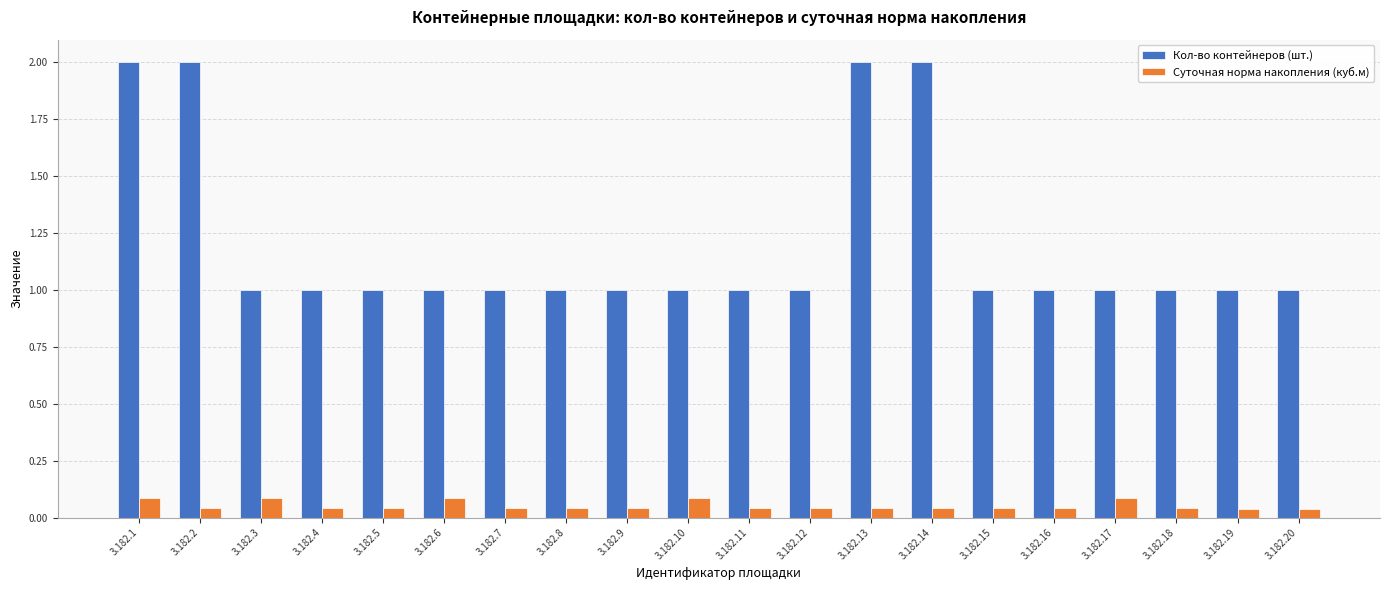

What is the maximum value shown in the chart?

2.0